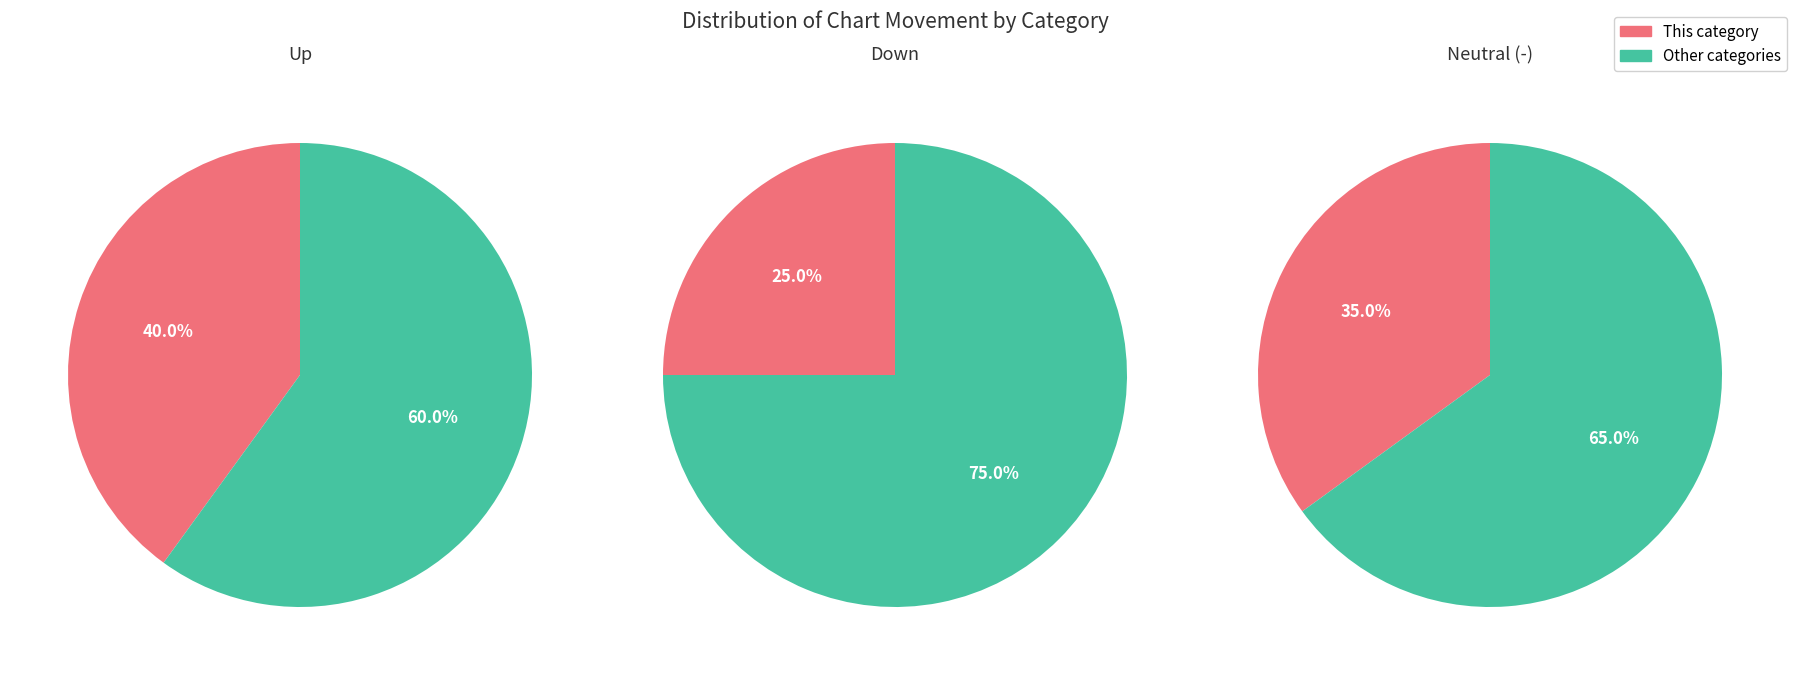

What is the total percentage of up and -?

75.0%